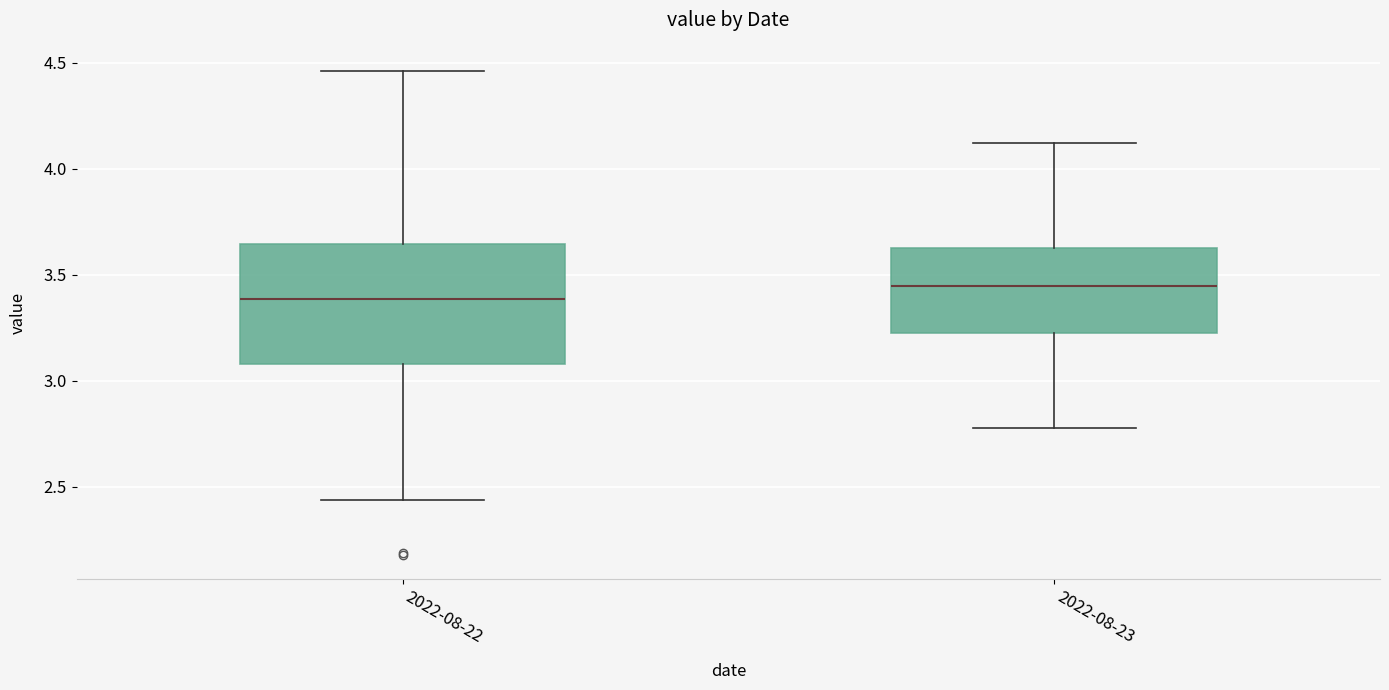

Comparing the boxes themselves (not the whiskers), which one is the tallest?

2022-08-22